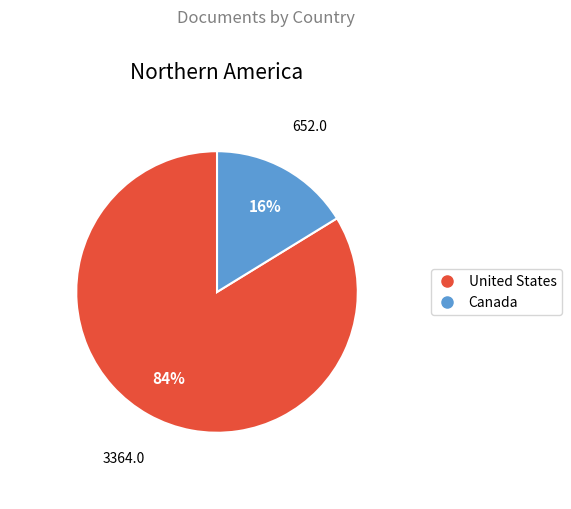

Which category accounts for the majority?

United States